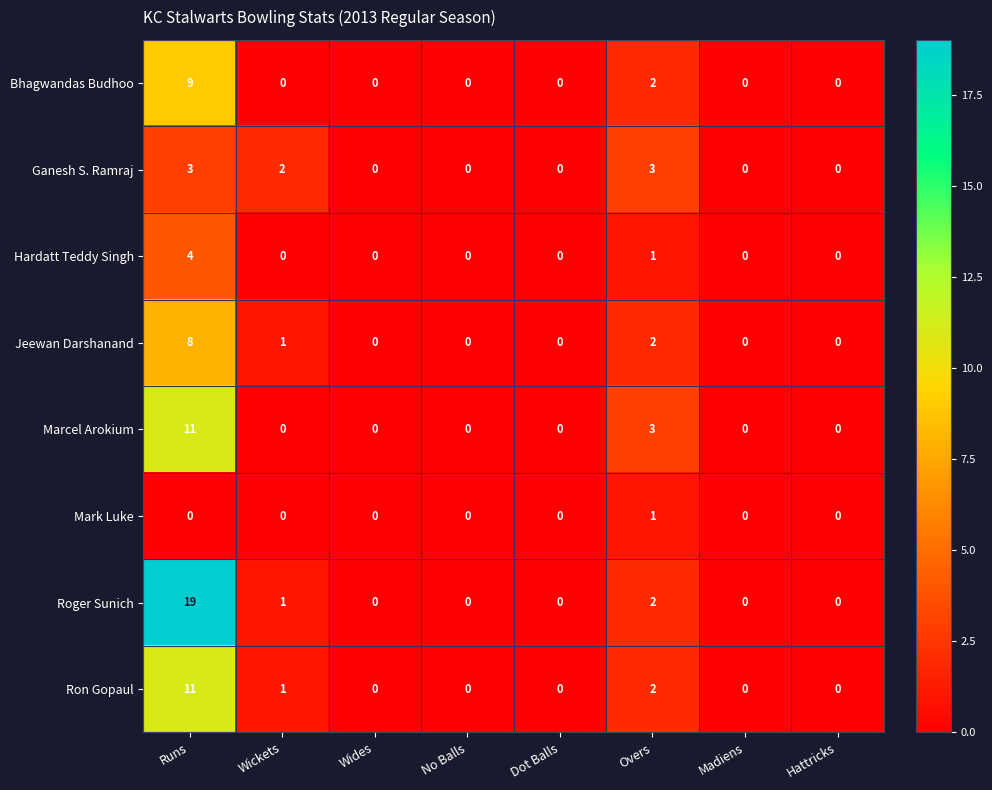

Is it true that Hardatt Teddy Singh equals 1 at Runs?

False